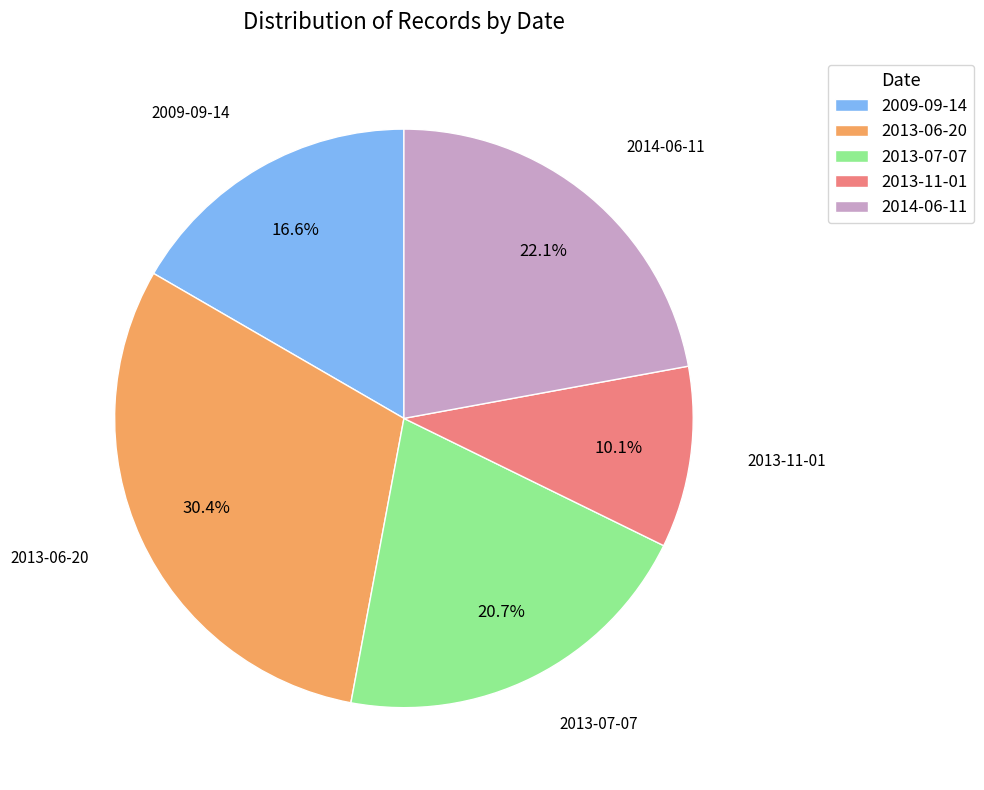

What is the smallest slice in the pie chart?

2013-11-01